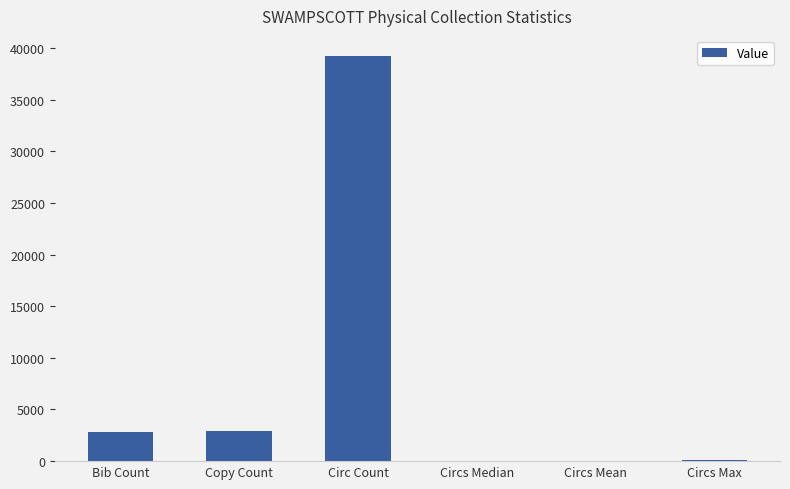

The chart shows a value of 10 at Circs Median. True or false?

True